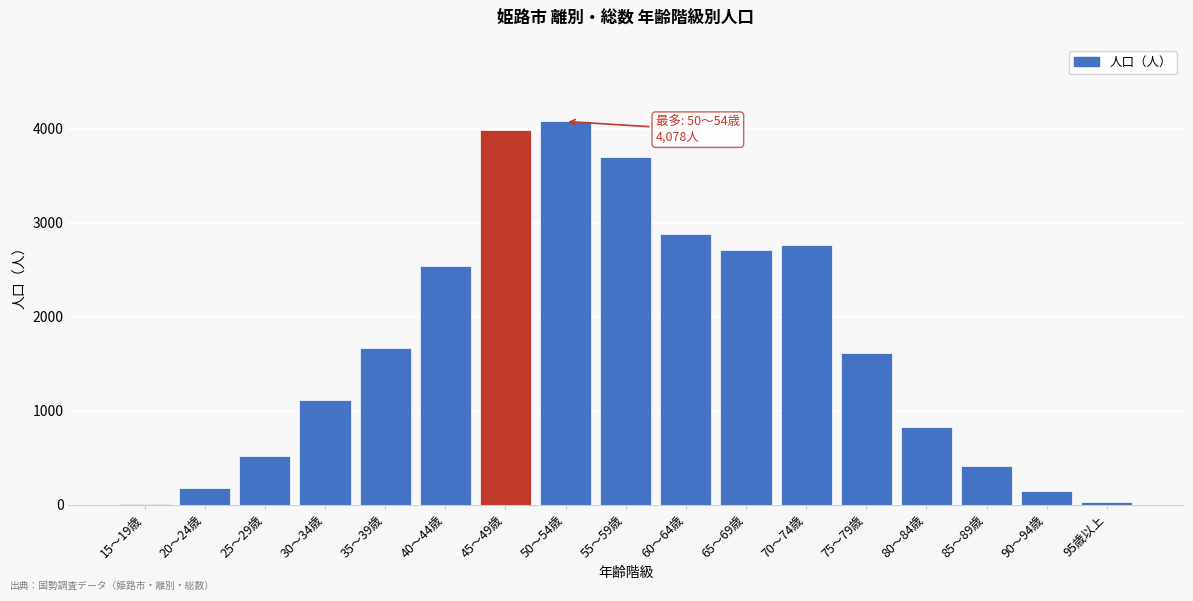

Reading right to left, extract all data points from this chart.

95歳以上=32	90～94歳=142	85～89歳=409	80～84歳=832	75～79歳=1618	70～74歳=2769	65～69歳=2712	60～64歳=2886	55～59歳=3704	50～54歳=4078	45～49歳=3992	40～44歳=2541	35～39歳=1665	30～34歳=1112	25～29歳=518	20～24歳=177	15～19歳=6